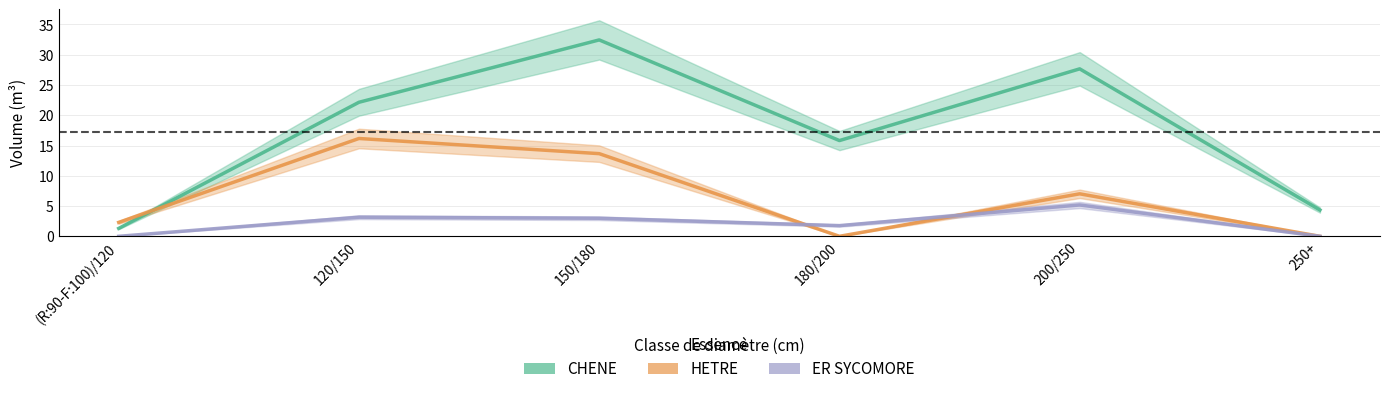

What position from the left is 200/250?

5